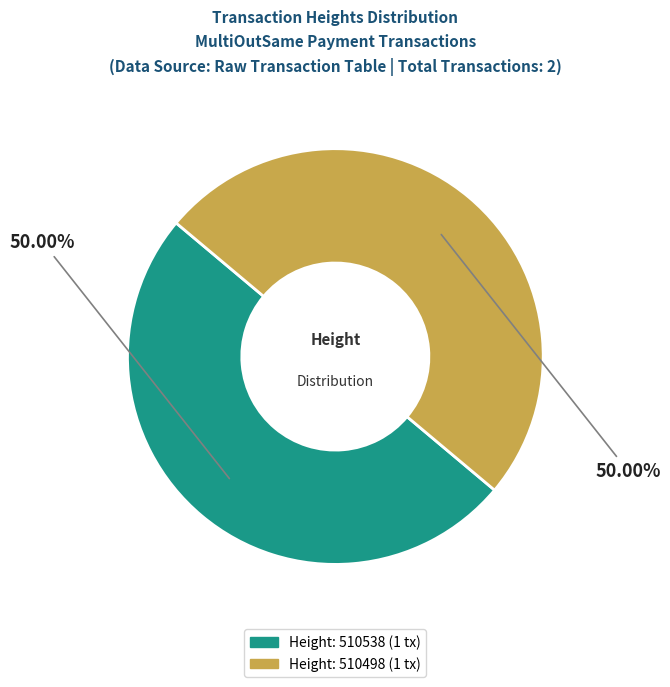

How many segments does this pie chart have?

2